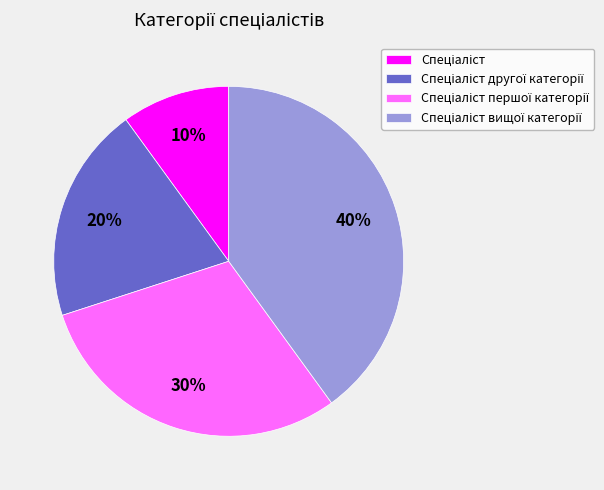

Is there a majority slice in this chart?

No